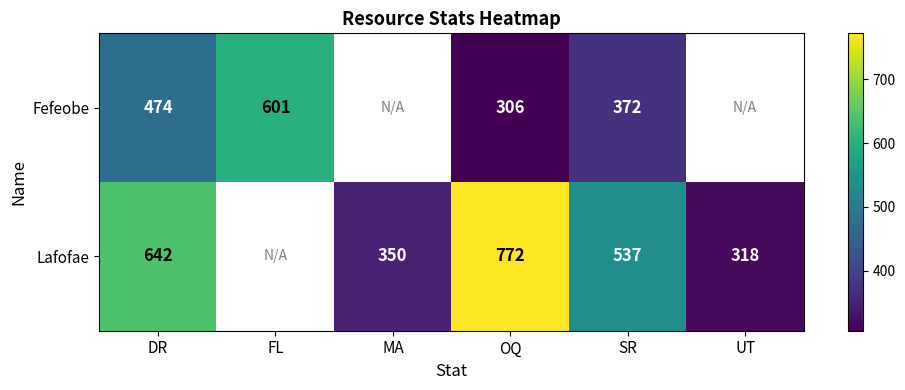

What is the total value across all series at SR?

909